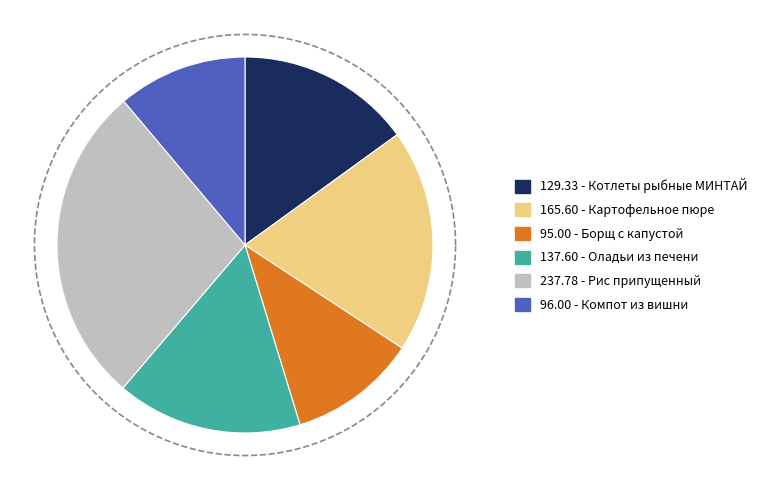

True or false: Рис припущенный accounts for 18% of the total.

False